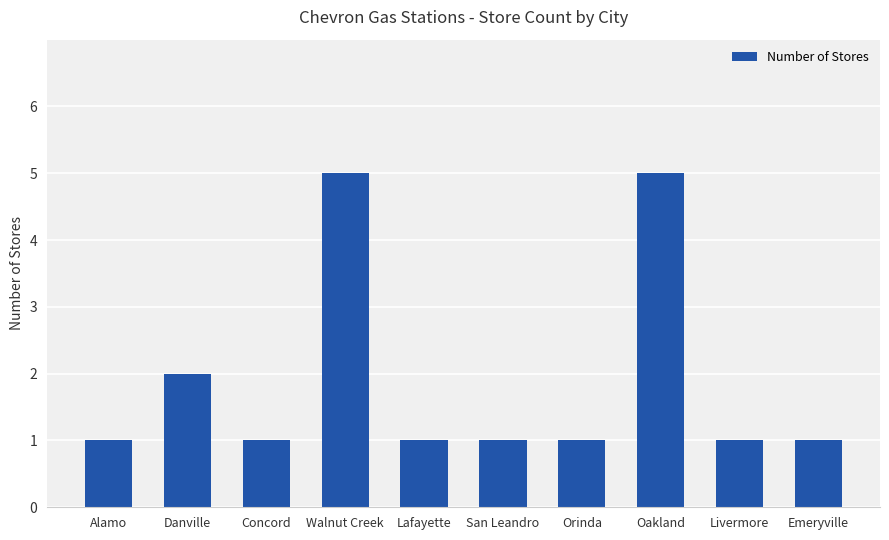

What is the greatest value displayed?

5